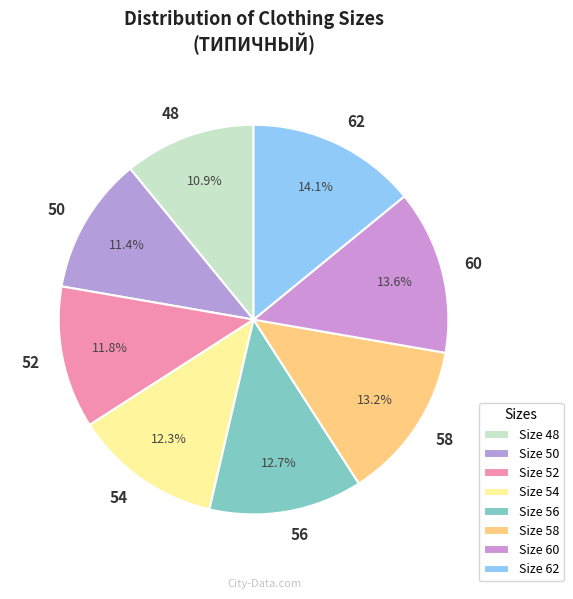

To the nearest percent, what percentage of the pie is 54?

12%